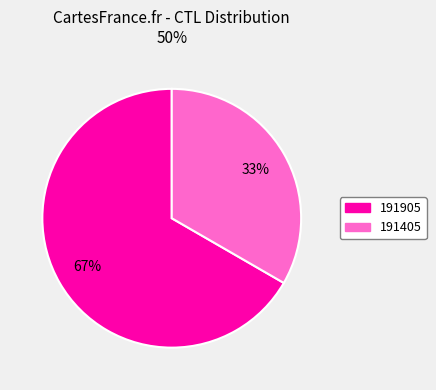

Is the sum of 191405 and 191905 greater than half?

Yes